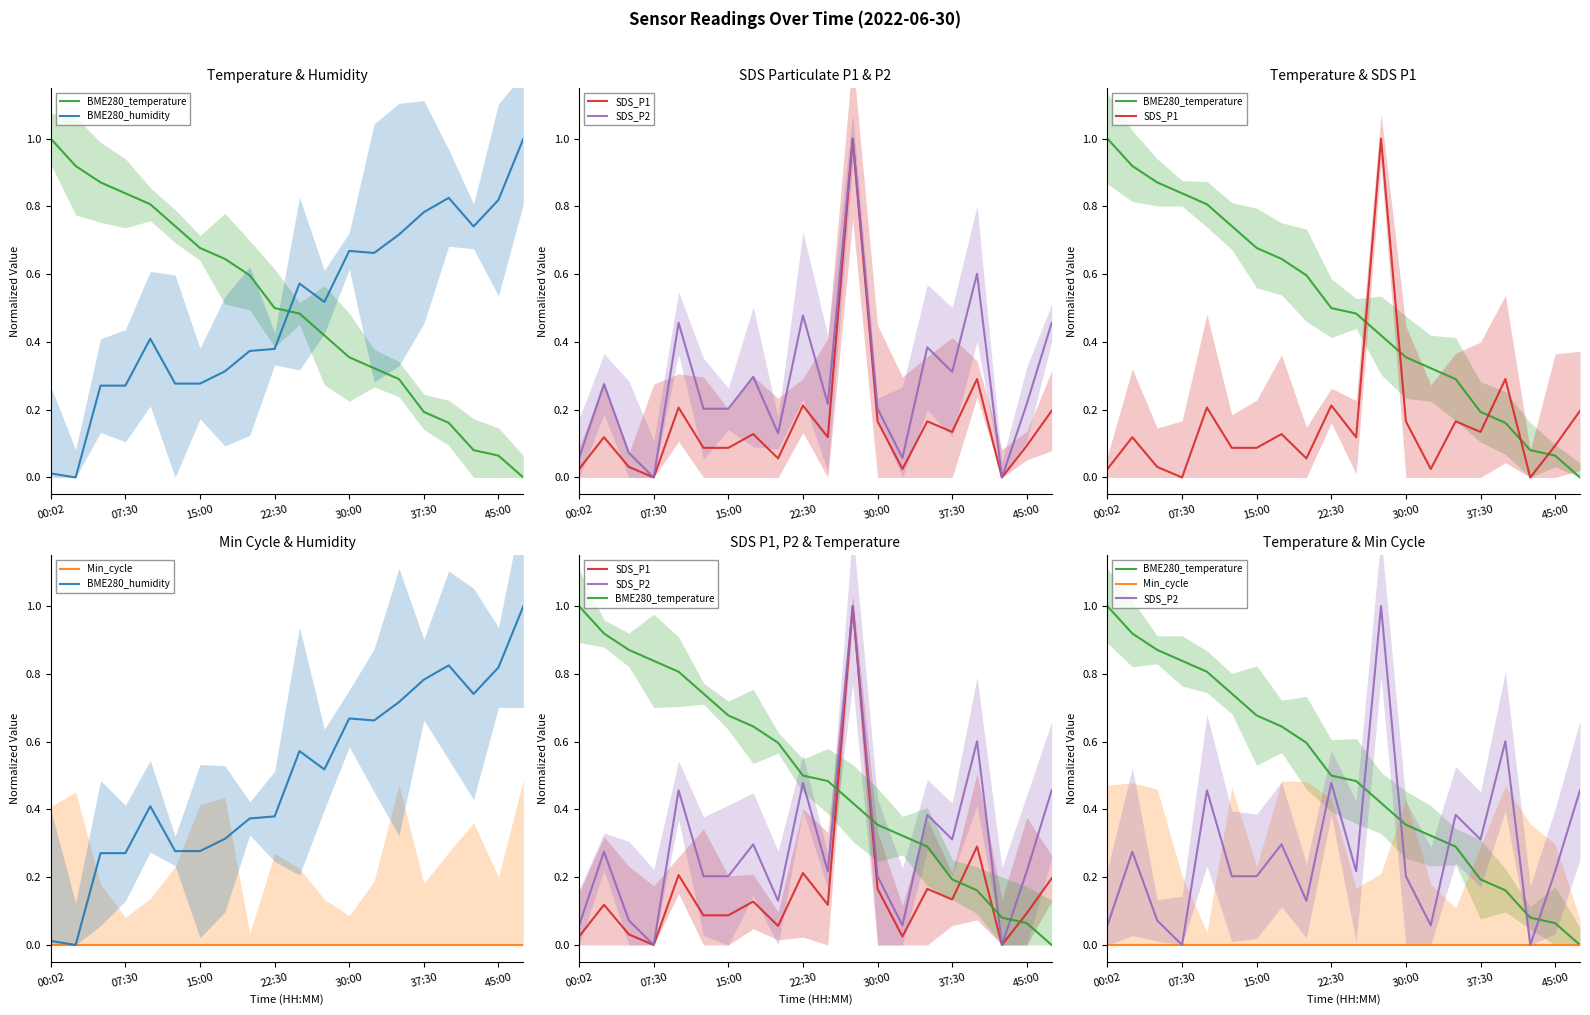

Is it true that BME280_humidity equals 0.2 at 37:30?

False